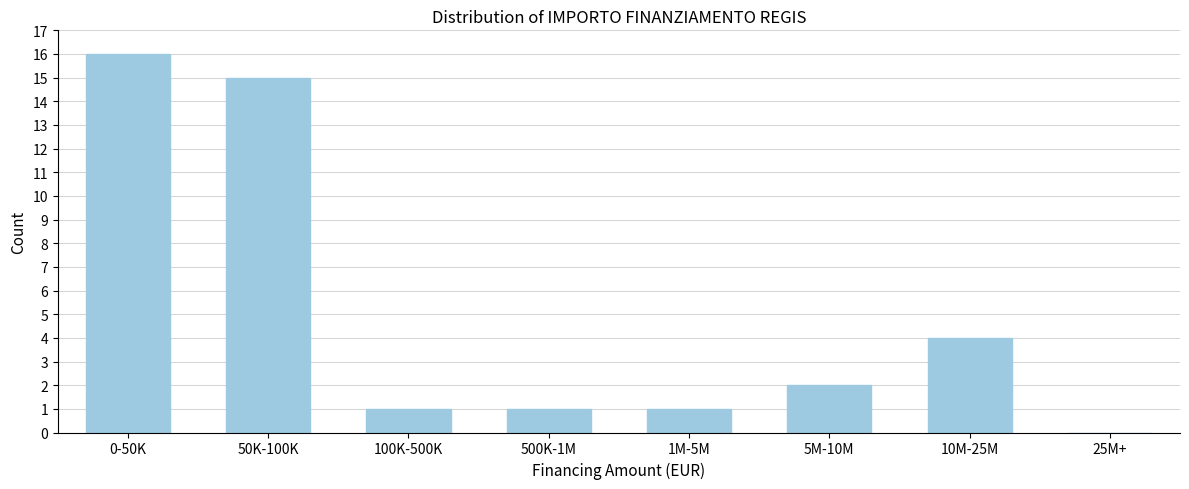

Reading right to left, extract all data points from this chart.

25M+=0	10M-25M=4	5M-10M=2	1M-5M=1	500K-1M=1	100K-500K=1	50K-100K=15	0-50K=16